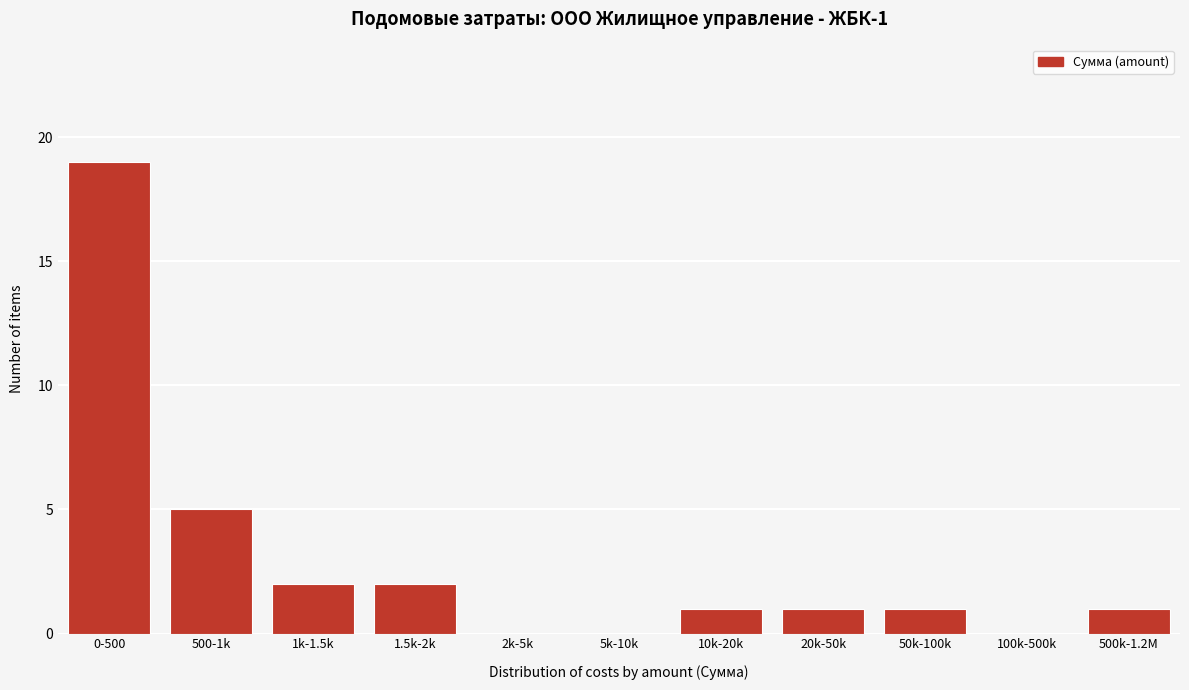

Reading right to left, what are all the values shown in this chart?

500k-1.2M=1	100k-500k=0	50k-100k=1	20k-50k=1	10k-20k=1	5k-10k=0	2k-5k=0	1.5k-2k=2	1k-1.5k=2	500-1k=5	0-500=19